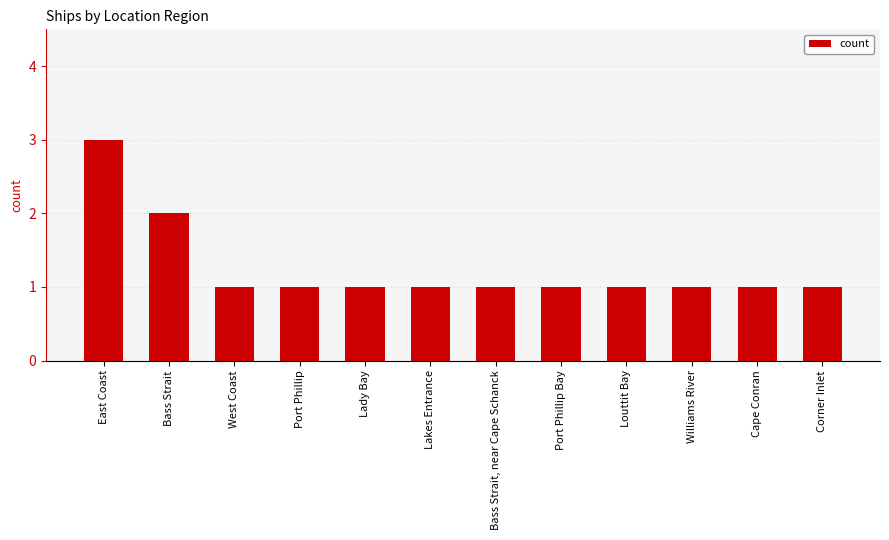

Reading left to right, list all the values displayed in this chart.

East Coast=3	Bass Strait=2	West Coast=1	Port Phillip=1	Lady Bay=1	Lakes Entrance=1	Bass Strait, near Cape Schanck=1	Port Phillip Bay=1	Louttit Bay=1	Williams River=1	Cape Conran=1	Corner Inlet=1